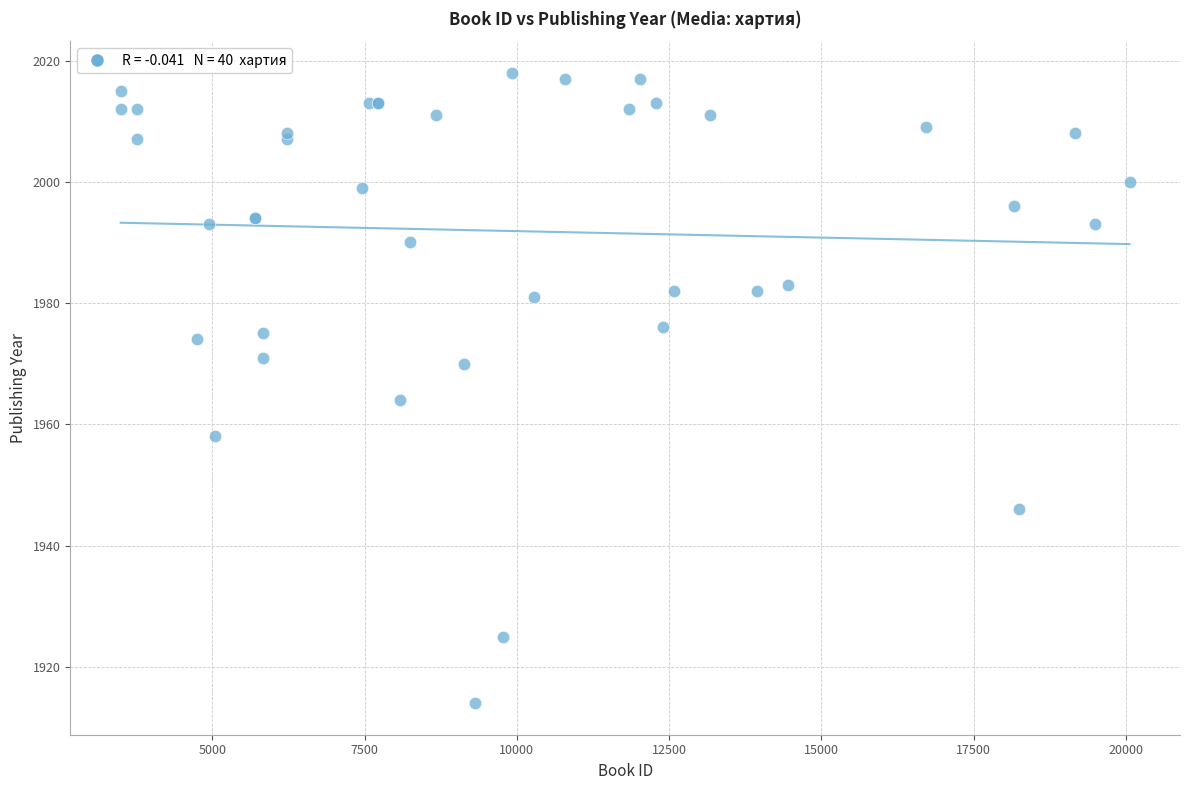

What Y value in the scatter plot is closest to 1966?

1964